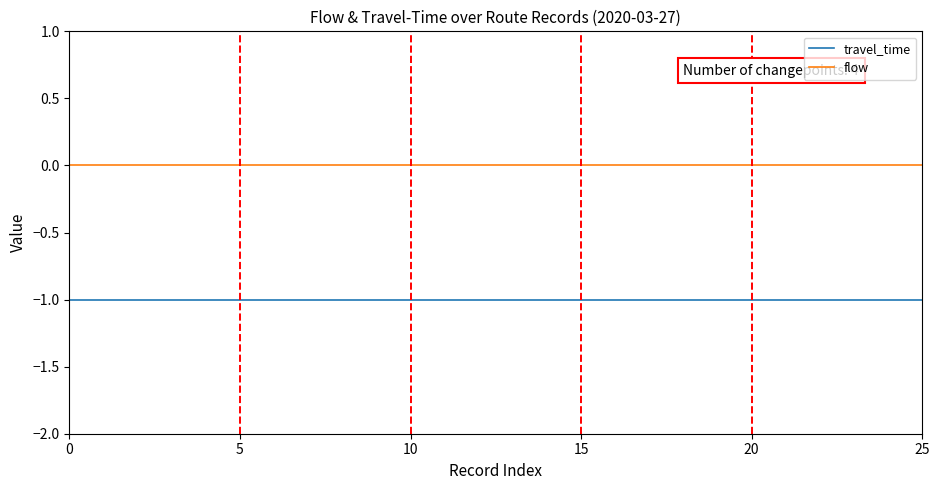

List the series in order of their overall mean, highest first.

flow, travel_time